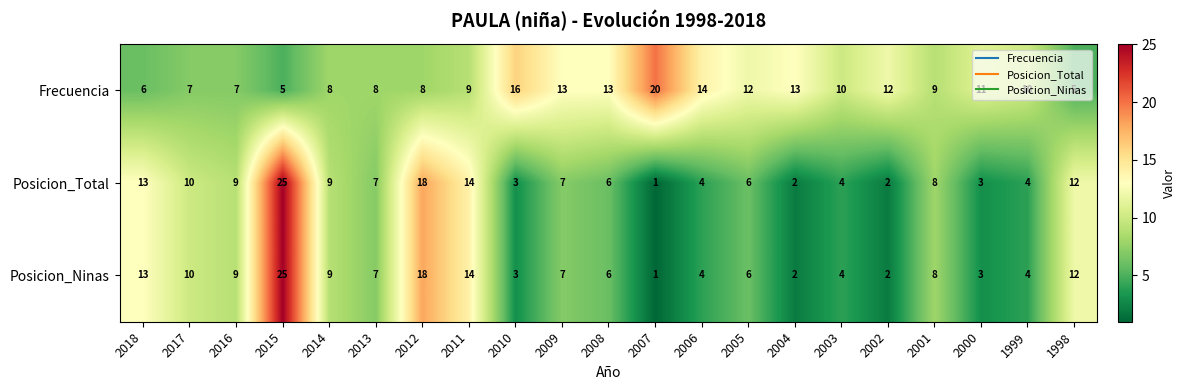

Which series has the largest total across all categories?

Frecuencia